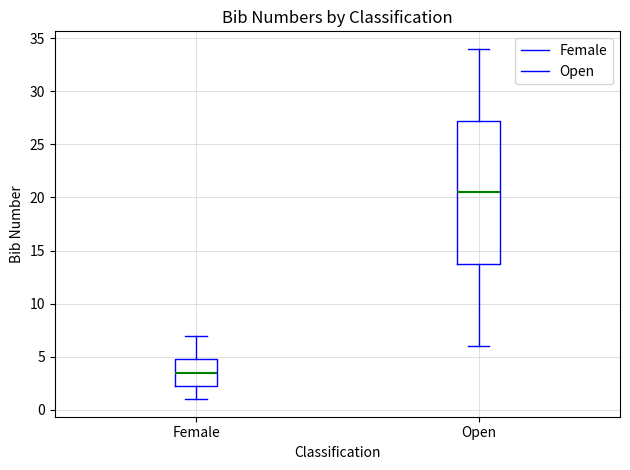

Where is the upper edge of the box for Open on the y-axis? The values are not printed on the chart, so give them approximately, as read against the axis.

27.5